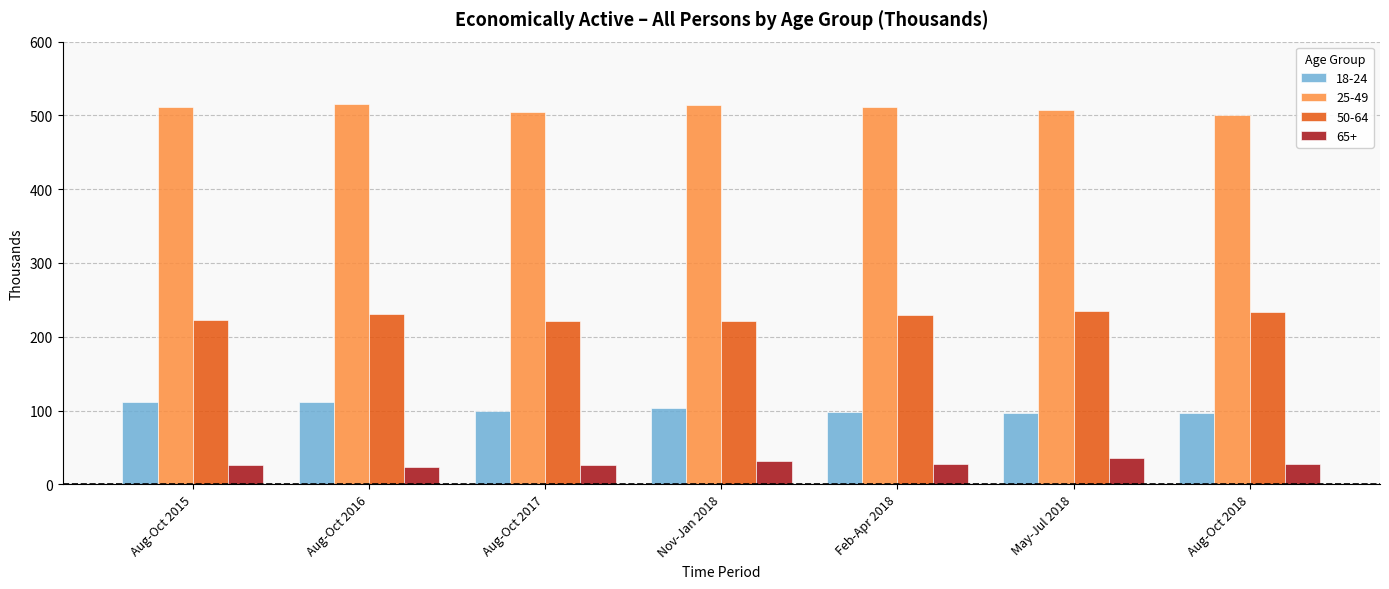

What is the sum of all 65+ values?

198